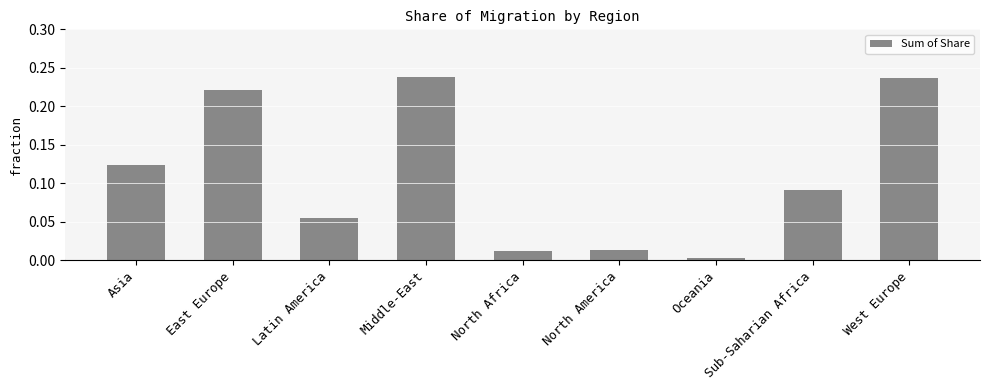

Where is the data nearest to the value 0?

Oceania